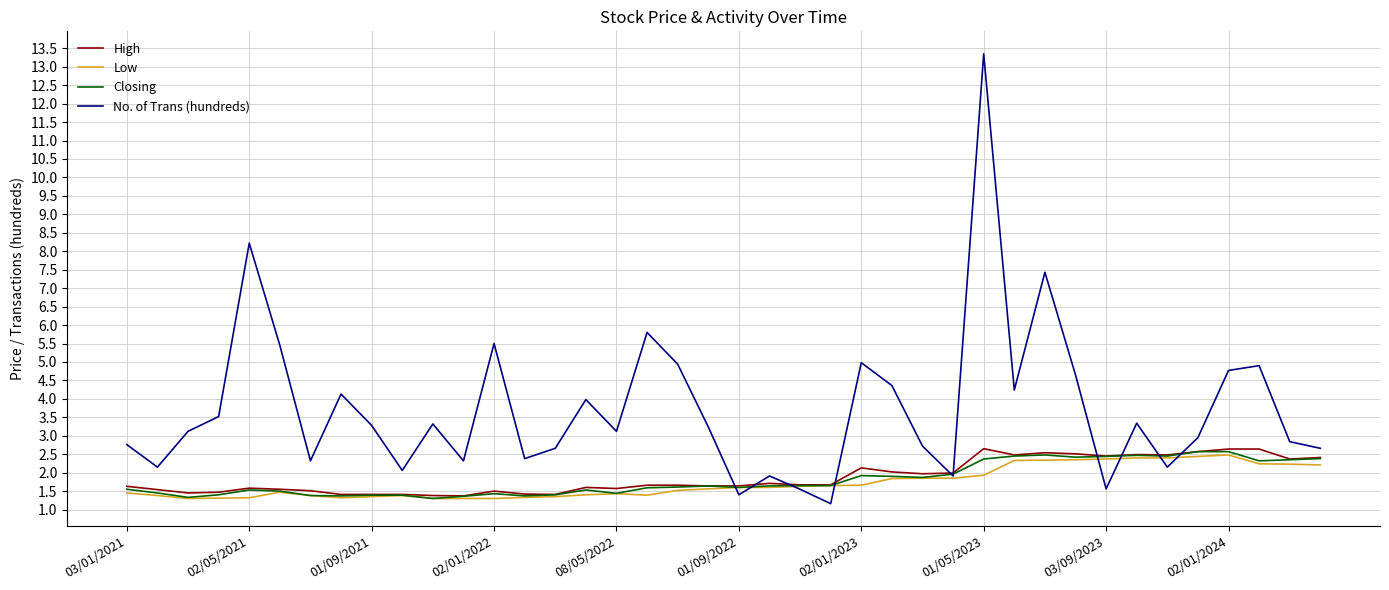

Which series has the largest total across all categories?

No. of Trans (hundreds)